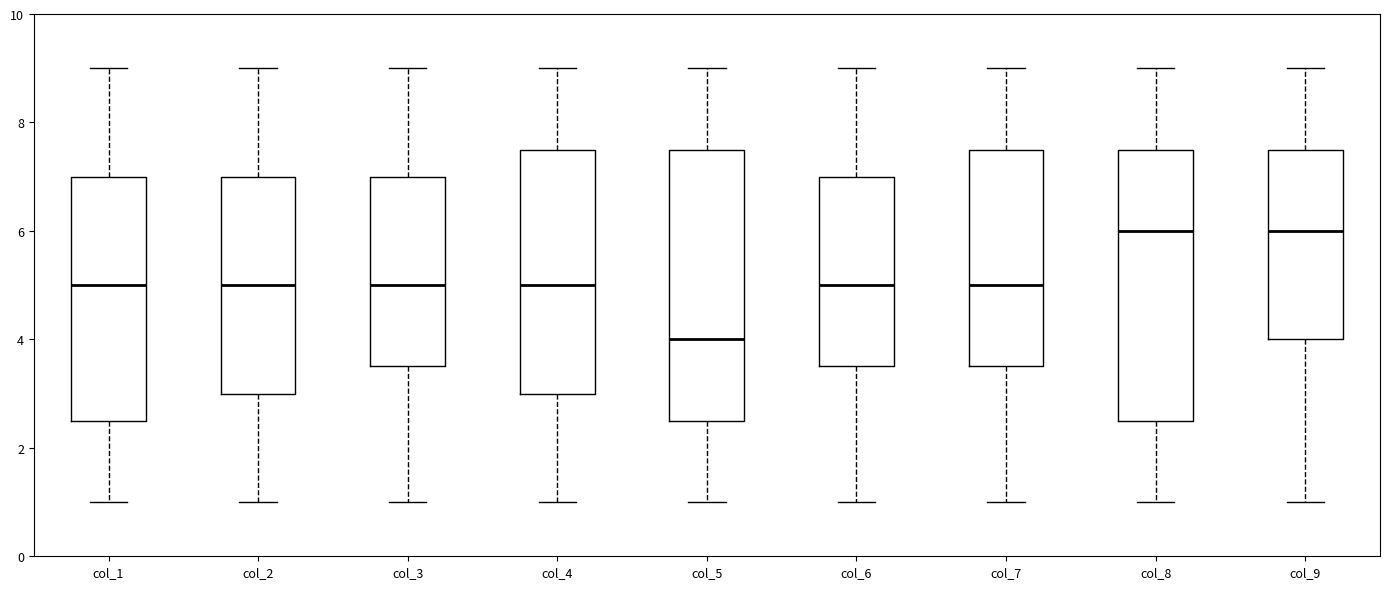

Where does the median line of the box for col_5 sit on the y-axis? The values are not printed on the chart, so give them approximately, as read against the axis.

4.0